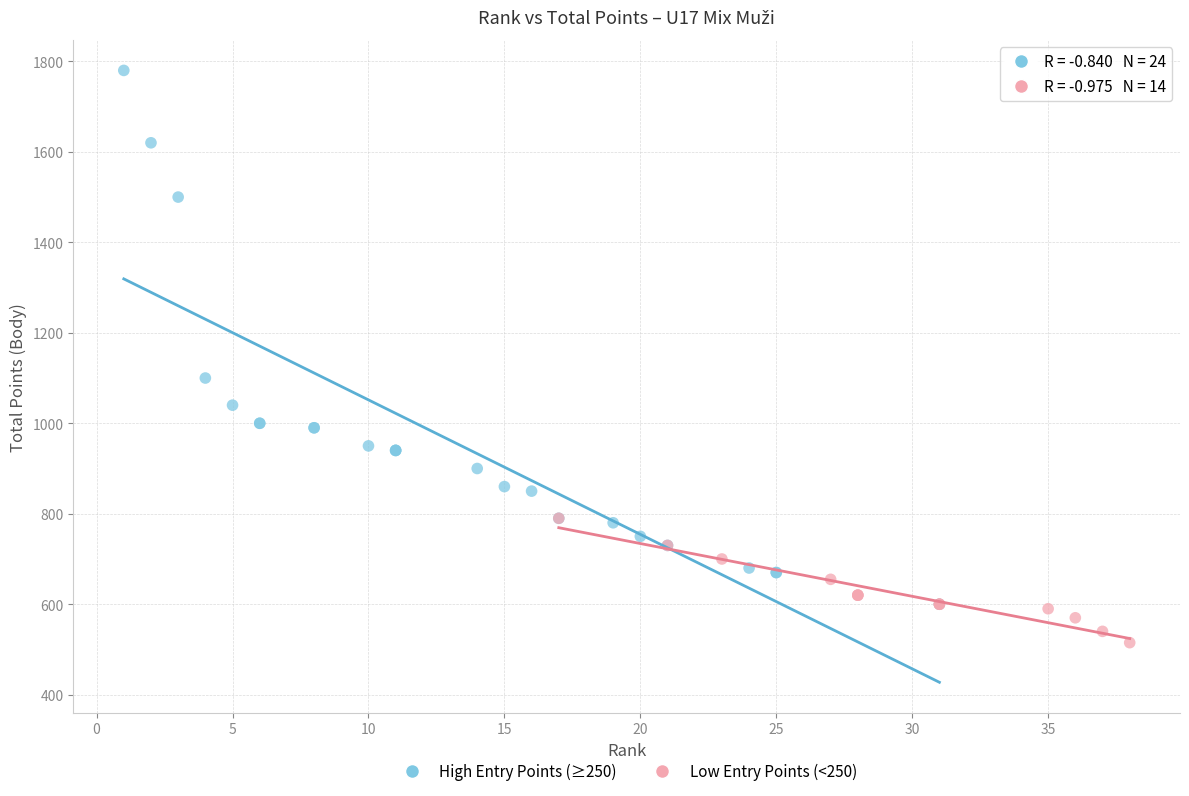

What are all the series names shown in the legend?

High Entry Points (≥250), Low Entry Points (<250)